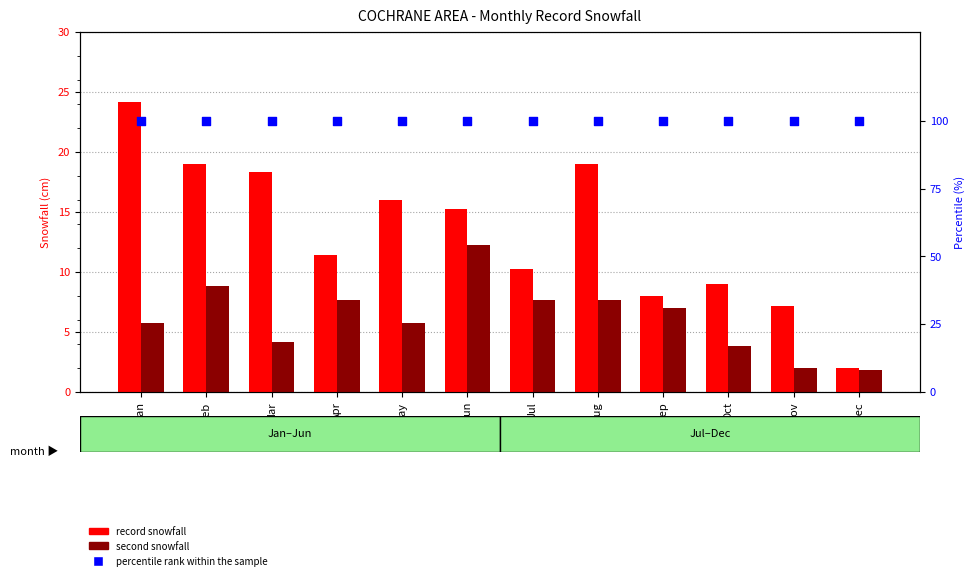

What is the total value across all series at Dec?

103.8